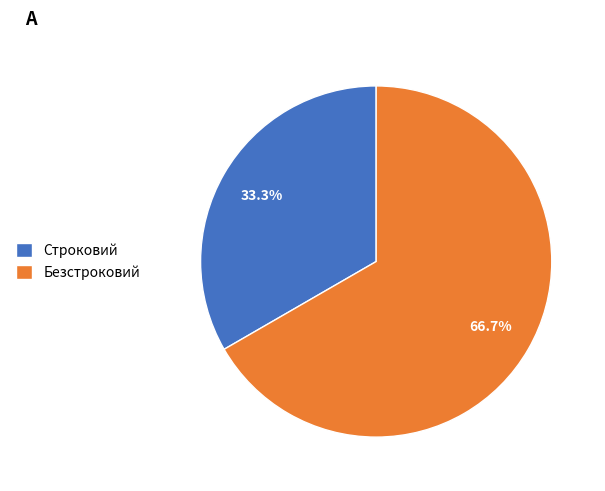

True or false: Строковий accounts for 33% of the total.

True